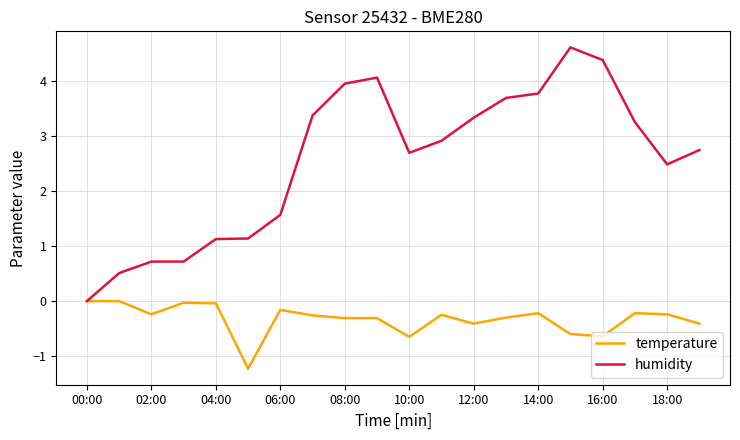

Which series has the largest total across all categories?

humidity